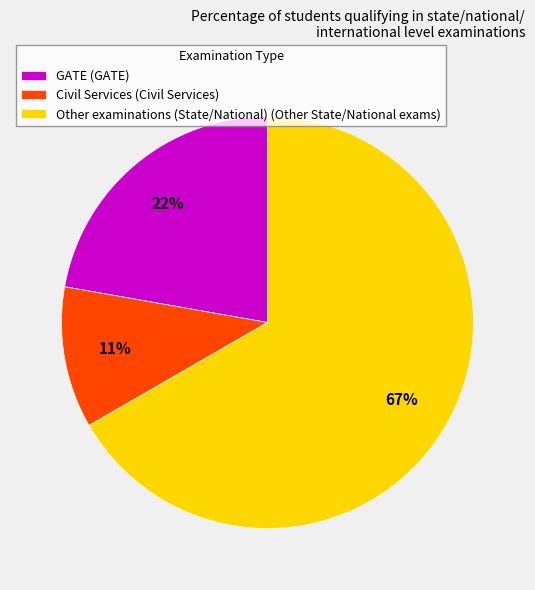

What is the largest slice in the pie chart?

Other examinations (State/National)